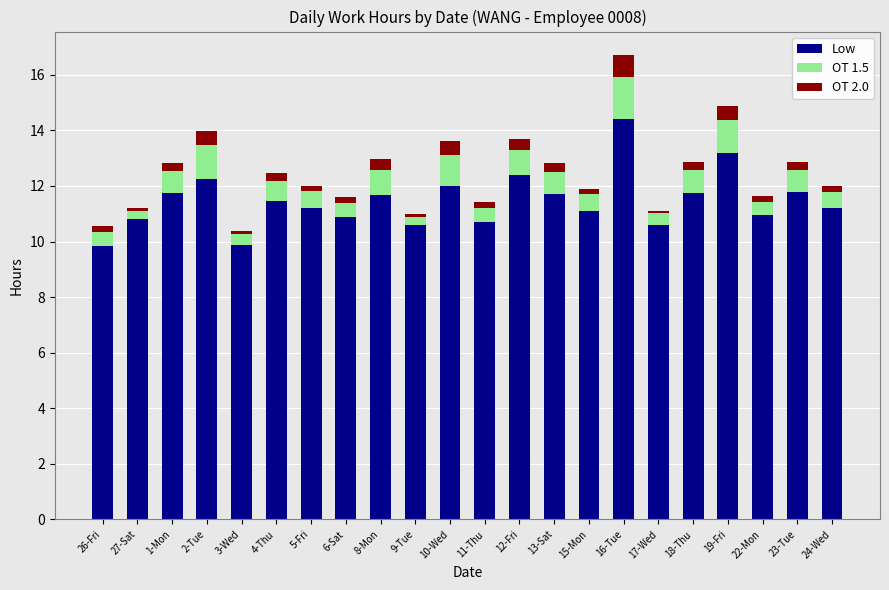

True or false: Low has a value of 5.7 at 19-Fri.

False